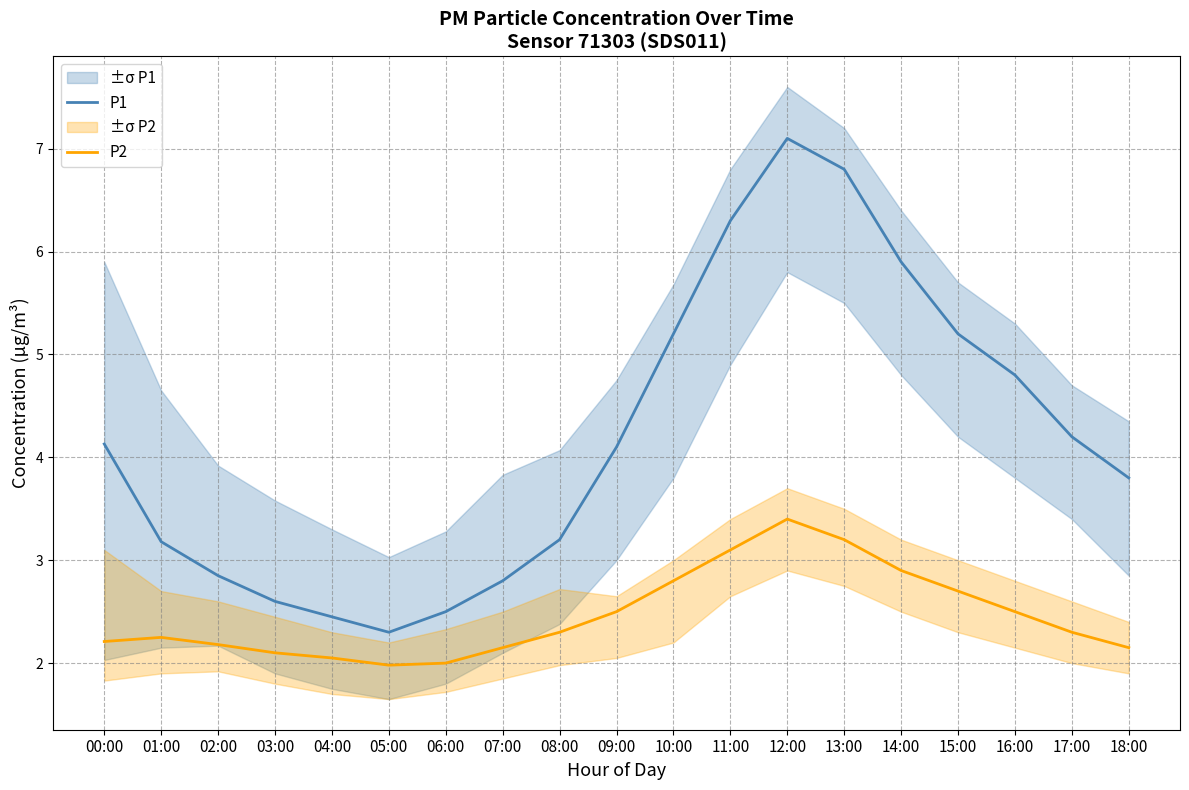

Is it true that P1 equals 4.1 at 00:00?

True